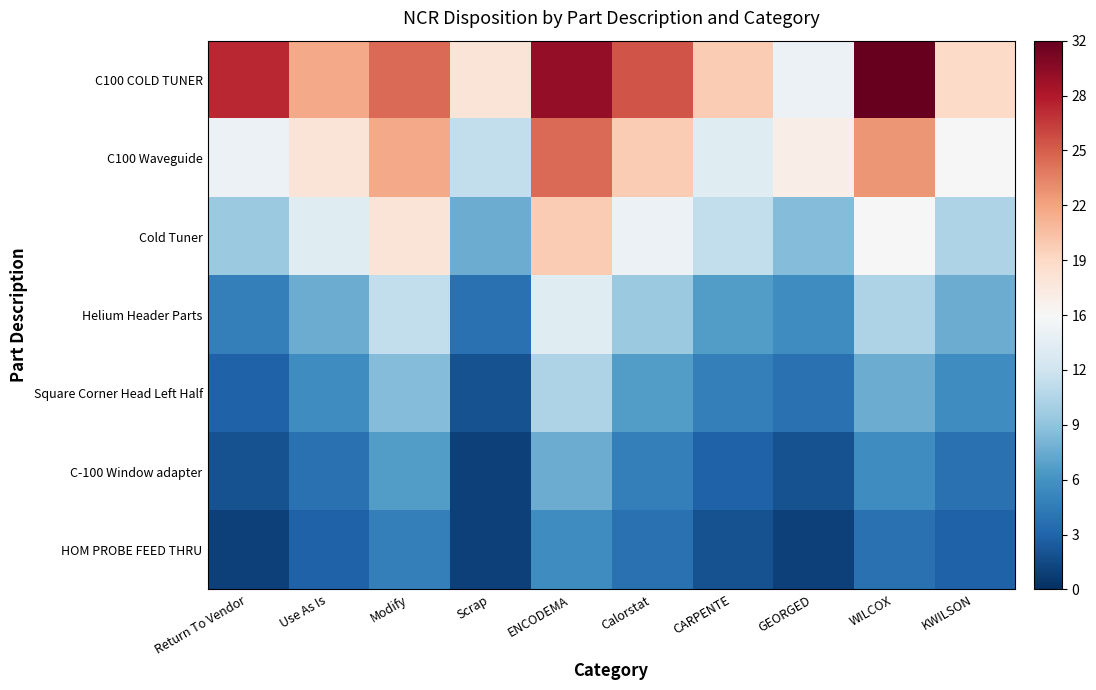

Reading left to right, what are all the values shown in this chart?

C100 COLD TUNER: Return To Vendor=28	Use As Is=22	Modify=25	Scrap=18	ENCODEMA=30	Calorstat=26	CARPENTE=20	GEORGED=15	WILCOX=32	KWILSON=19
C100 Waveguide: Return To Vendor=15	Use As Is=18	Modify=22	Scrap=12	ENCODEMA=25	Calorstat=20	CARPENTE=14	GEORGED=17	WILCOX=23	KWILSON=16
Cold Tuner: Return To Vendor=10	Use As Is=14	Modify=18	Scrap=8	ENCODEMA=20	Calorstat=15	CARPENTE=12	GEORGED=9	WILCOX=16	KWILSON=11
Helium Header Parts: Return To Vendor=5	Use As Is=8	Modify=12	Scrap=4	ENCODEMA=14	Calorstat=10	CARPENTE=7	GEORGED=6	WILCOX=11	KWILSON=8
Square Corner Head Left Half: Return To Vendor=3	Use As Is=6	Modify=9	Scrap=2	ENCODEMA=11	Calorstat=7	CARPENTE=5	GEORGED=4	WILCOX=8	KWILSON=6
C-100 Window adapter: Return To Vendor=2	Use As Is=4	Modify=7	Scrap=1	ENCODEMA=8	Calorstat=5	CARPENTE=3	GEORGED=2	WILCOX=6	KWILSON=4
HOM PROBE FEED THRU: Return To Vendor=1	Use As Is=3	Modify=5	Scrap=1	ENCODEMA=6	Calorstat=4	CARPENTE=2	GEORGED=1	WILCOX=4	KWILSON=3